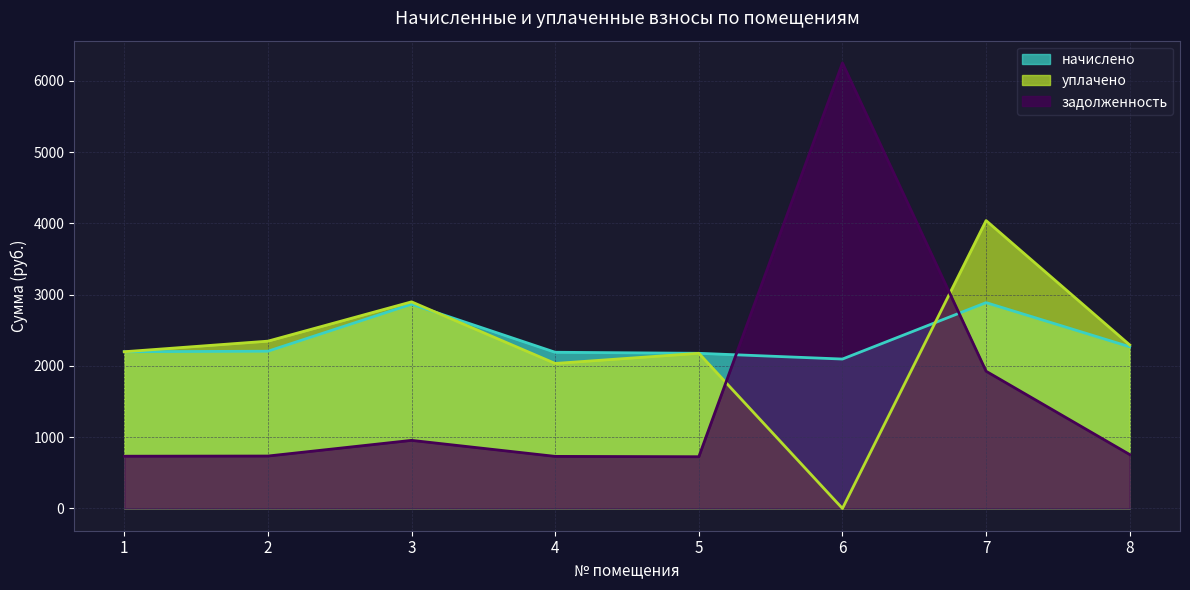

What is the highest value of the задолженность series?

6253.1